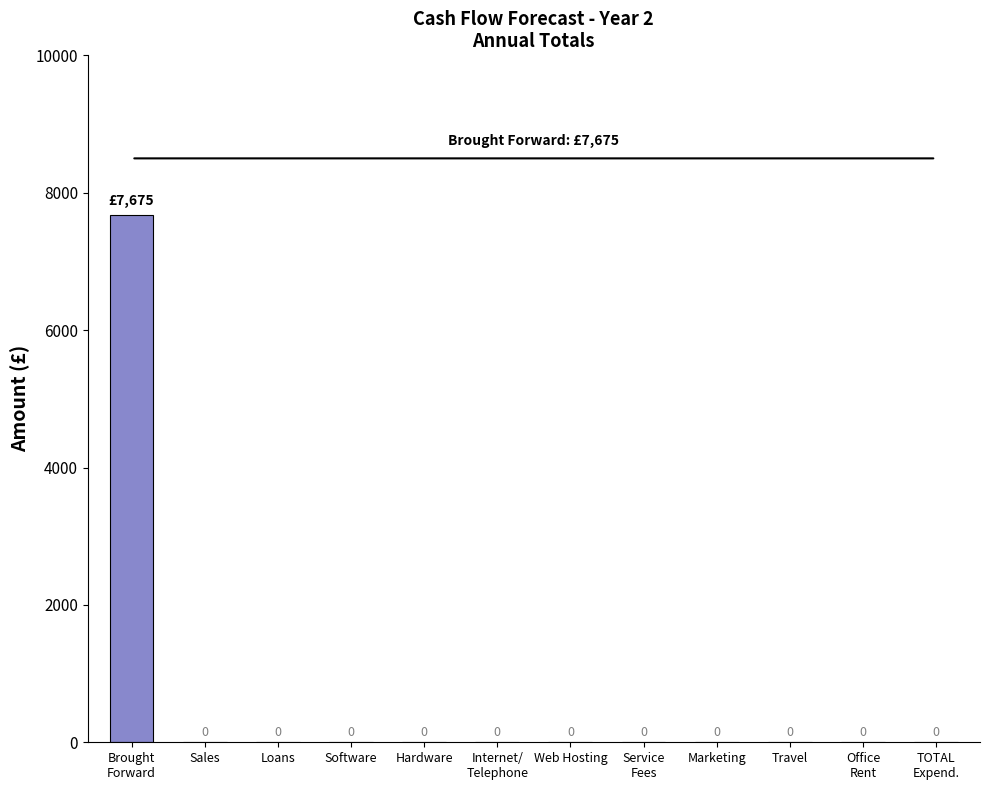

The value at Loans is 0. True or false?

True